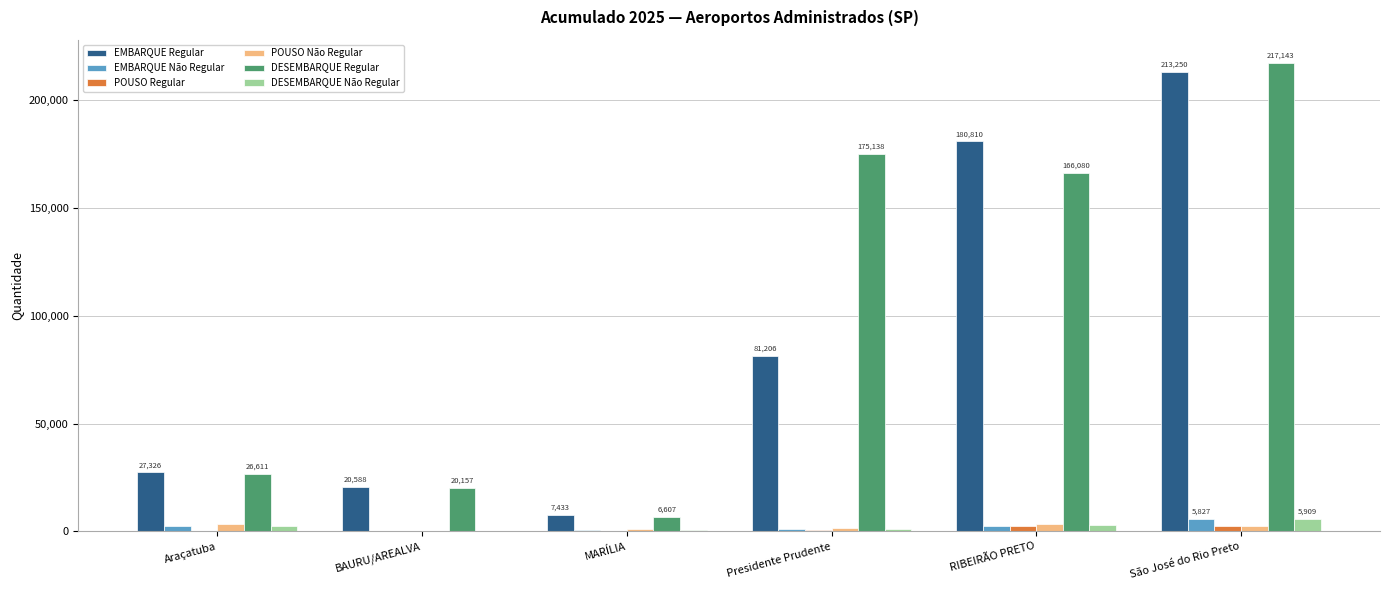

How many groups of bars are there?

6